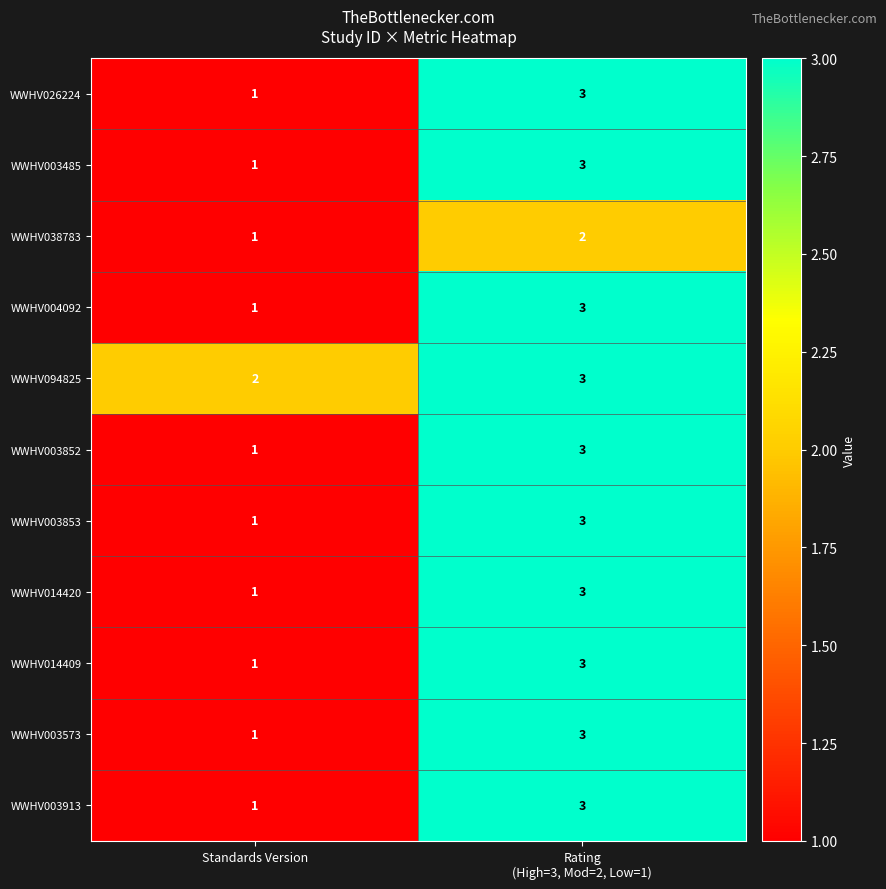

Which category has the lowest value in the WWHV003573 series?

Standards Version